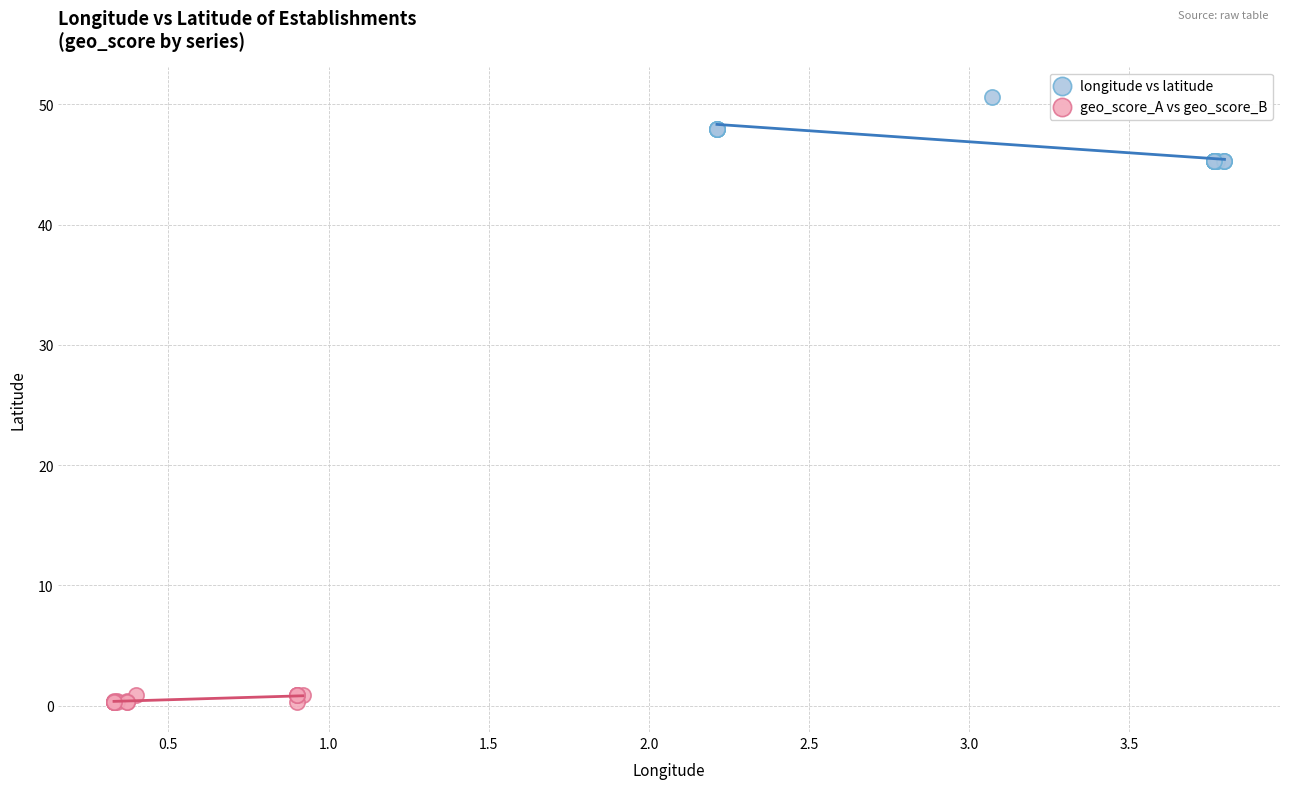

Which series contains the highest Y value?

longitude vs latitude